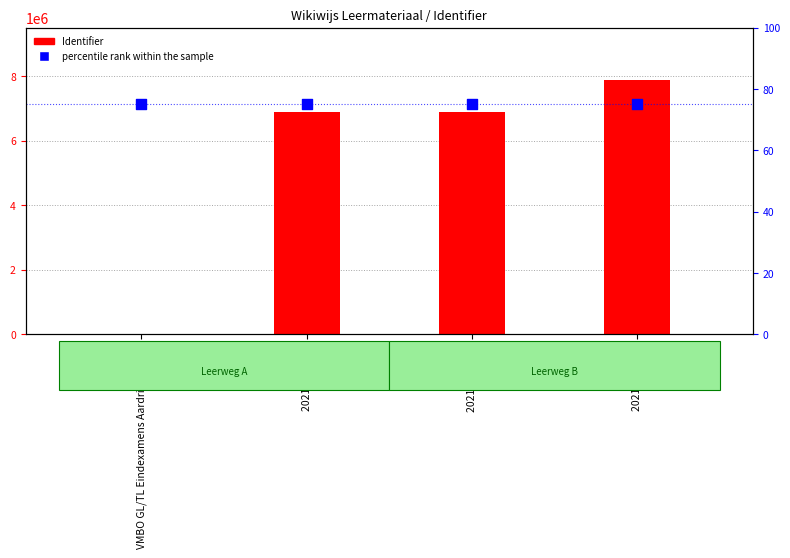

Which series has the largest total across all categories?

Identifier